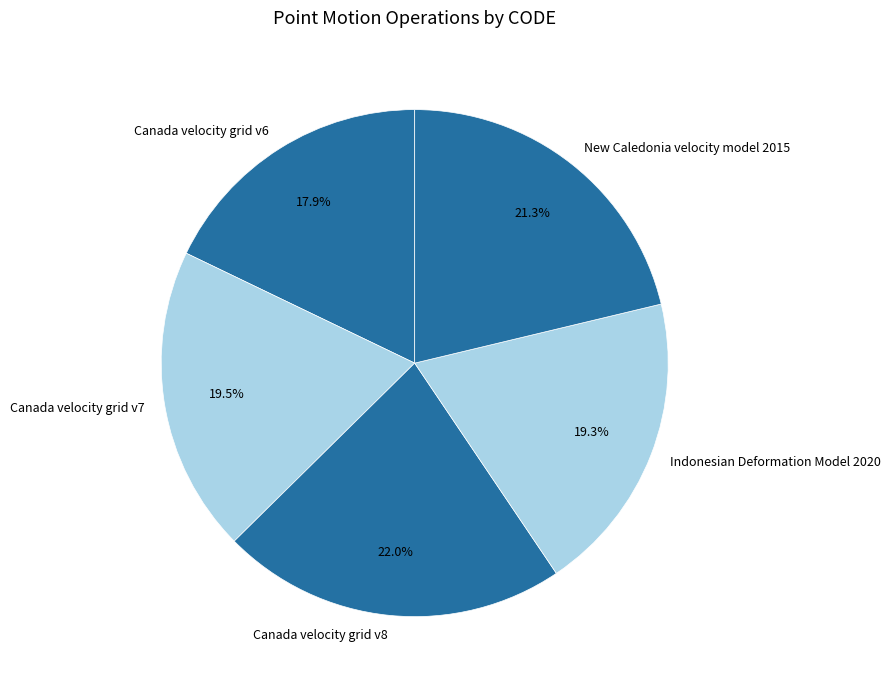

What is the smallest slice in the pie chart?

Canada velocity grid v6